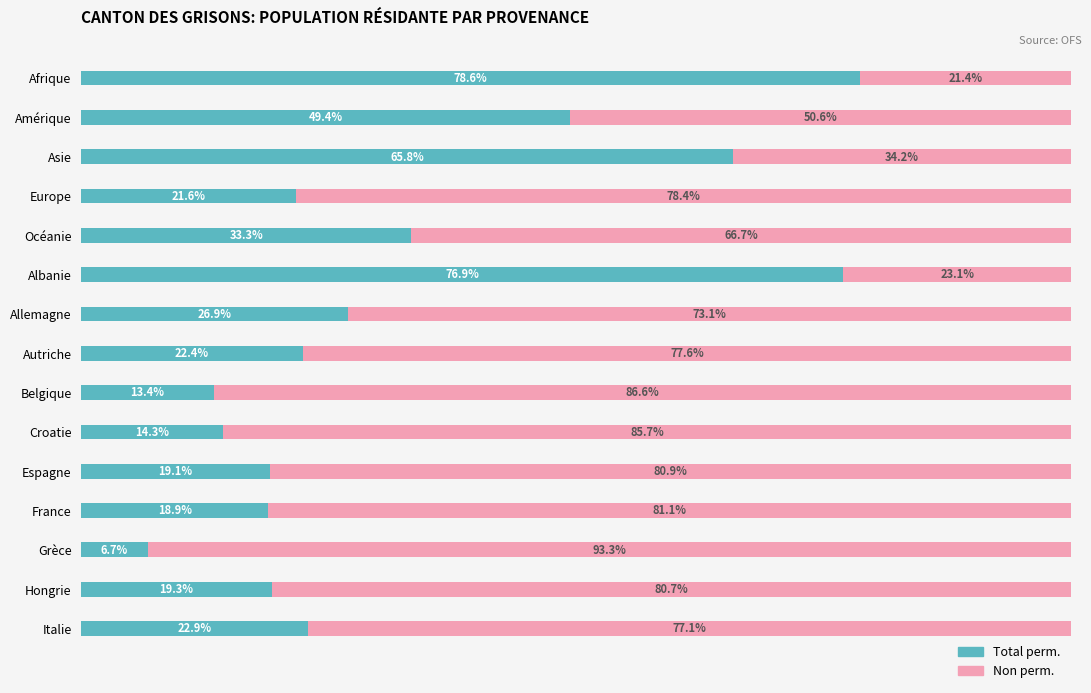

At which label does Total perm. reach its minimum?

Grèce